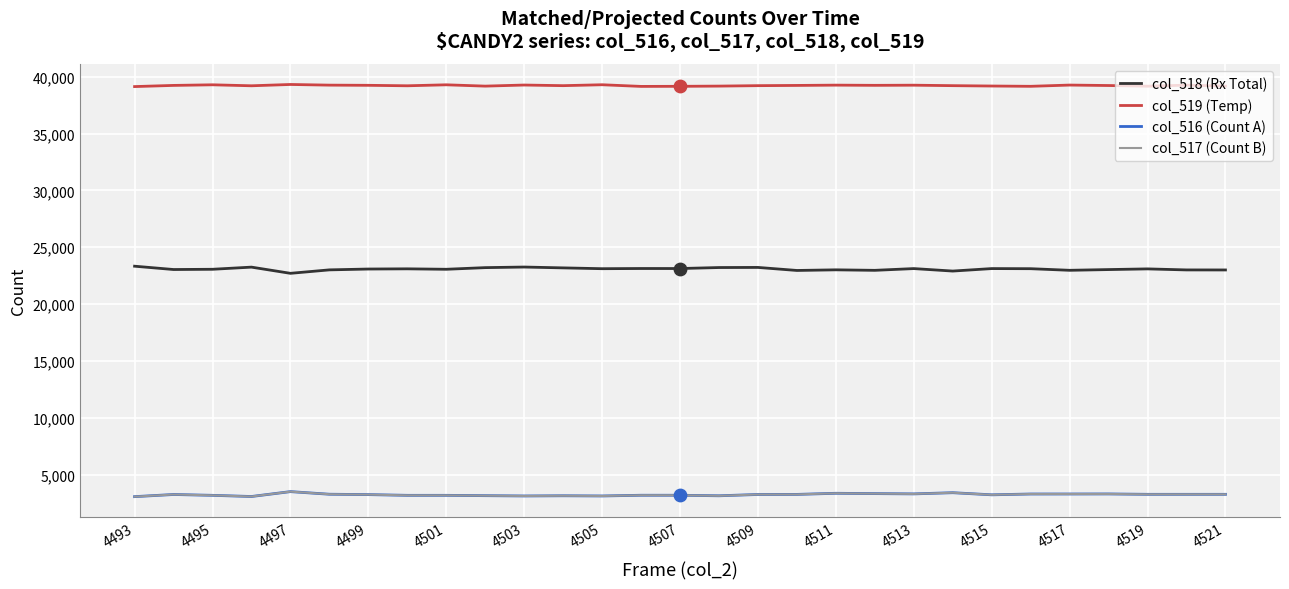

What are all the series names shown in the legend?

col_518 (Rx Total), col_519 (Temp), col_516 (Count A), col_517 (Count B)